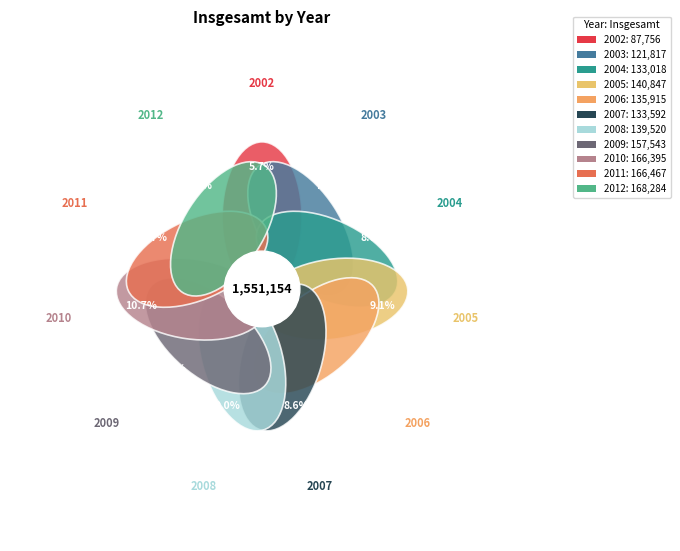

What percentage do 2002 and 2007 together represent?

14.3%